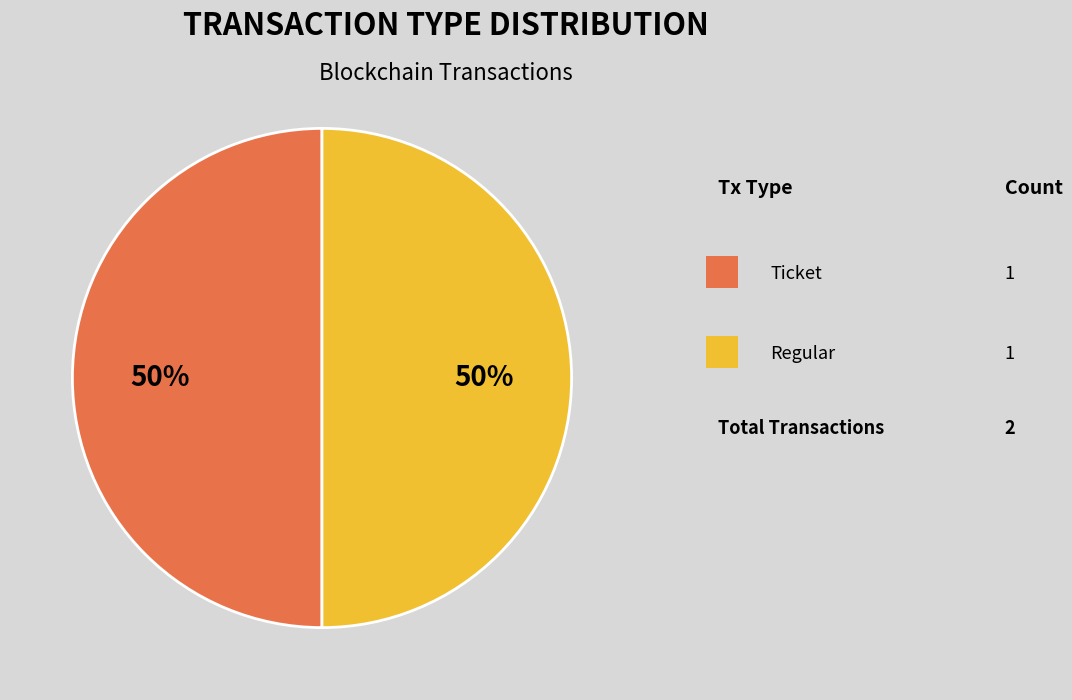

To the nearest percent, what is the average slice percentage?

50%